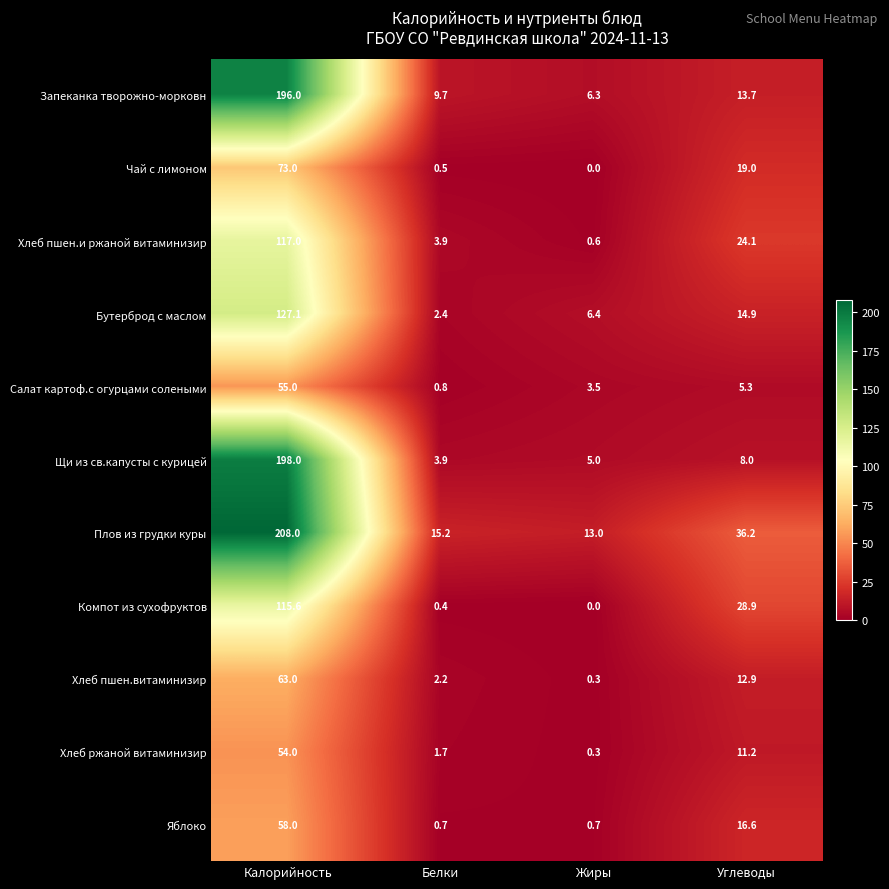

Where does the Бутерброд с маслом series first go above 14?

Калорийность